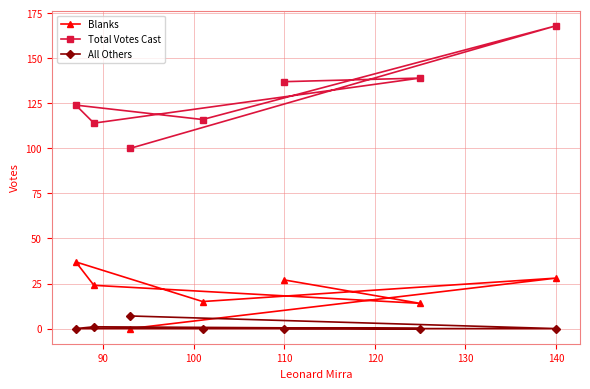

List the series in order of their peak value, highest first.

Total Votes Cast, Blanks, All Others